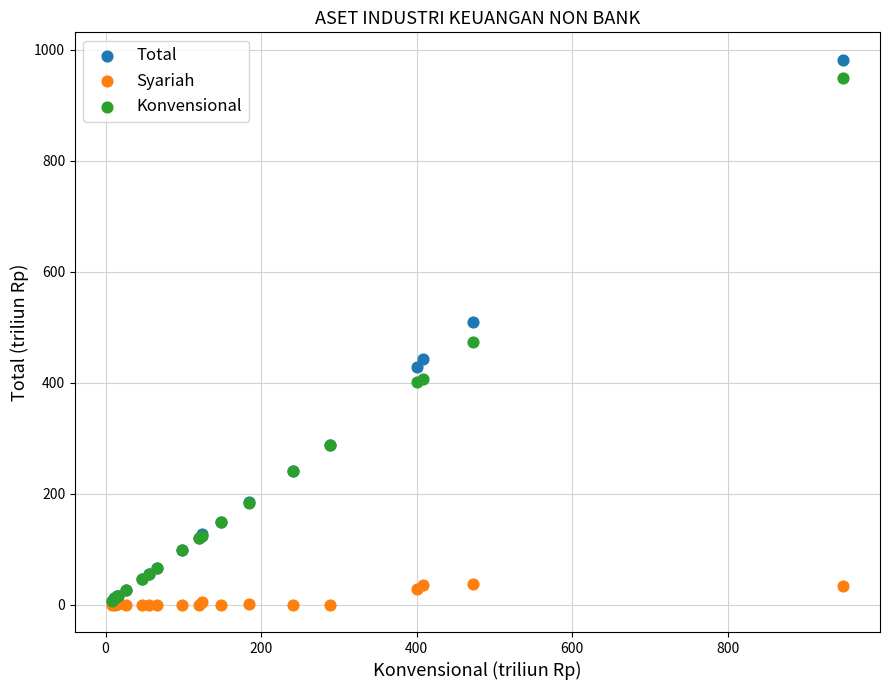

Which series reaches the maximum Y coordinate?

Total